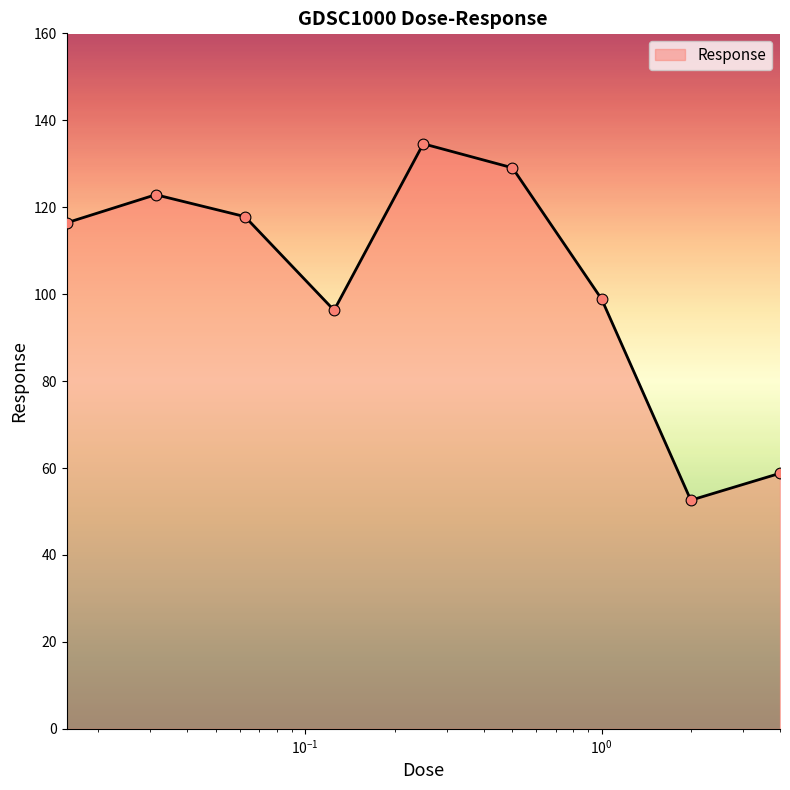

What is the maximum value shown in the chart?

134.6